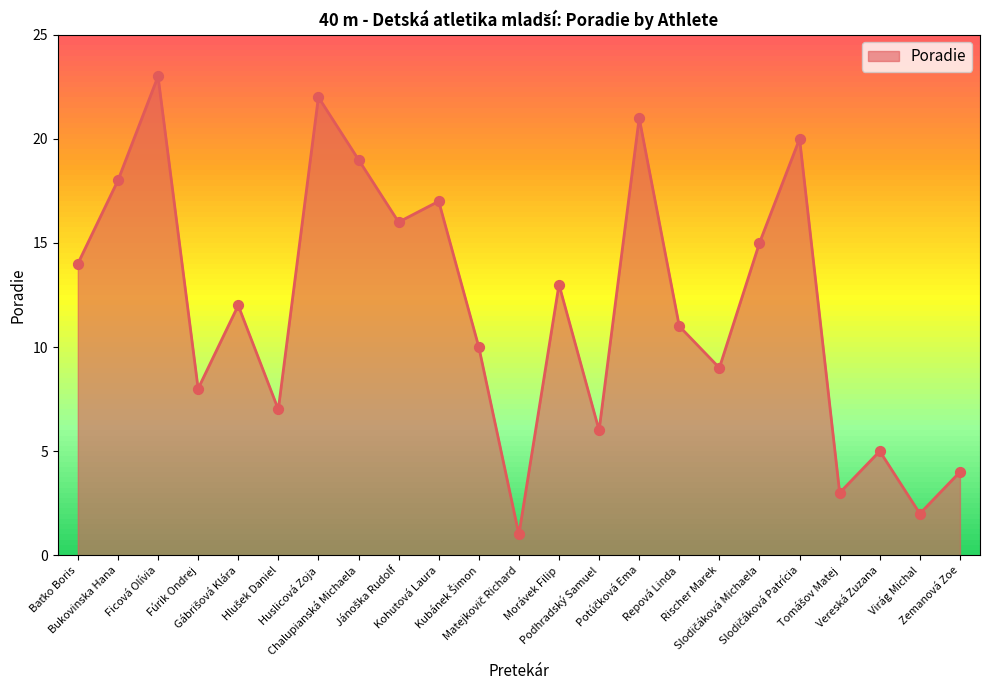

Approximately how many times larger is the value at Virág Michal compared to Vereská Zuzana?

0.4